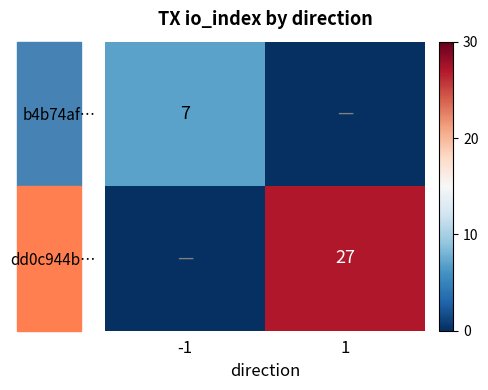

Count the number of categories in the chart.

2